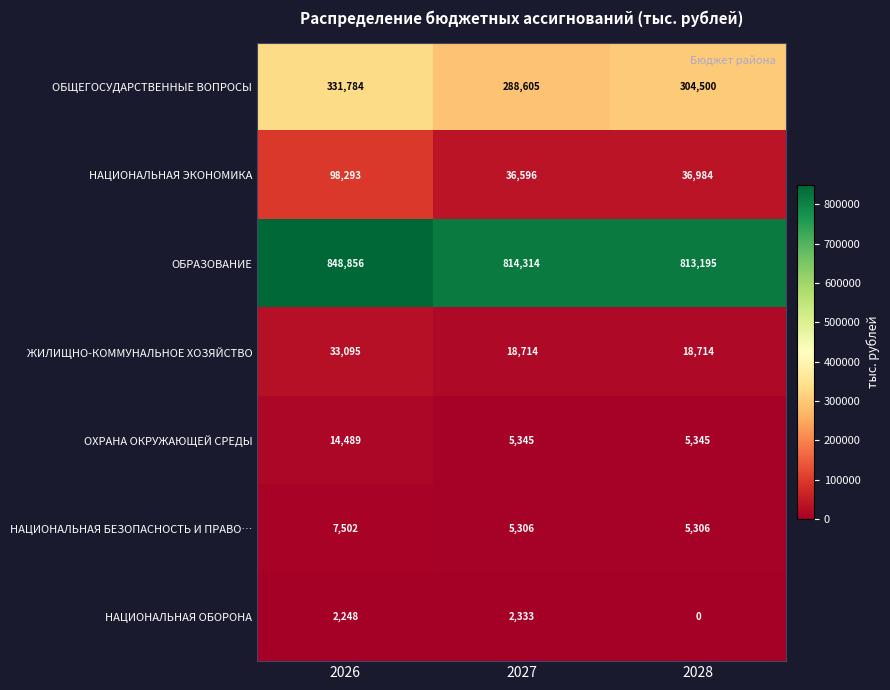

At which label is ОБЩЕГОСУДАРСТВЕННЫЕ ВОПРОСЫ closest to 310194?

2028